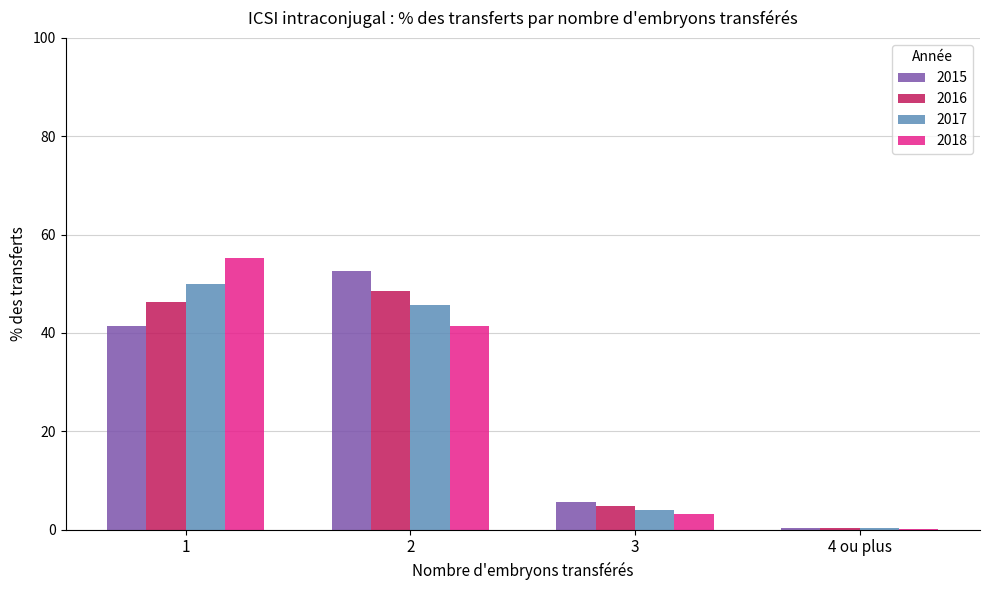

Is the value of 2017 at 2 greater than the value of 2018 at 1?

No